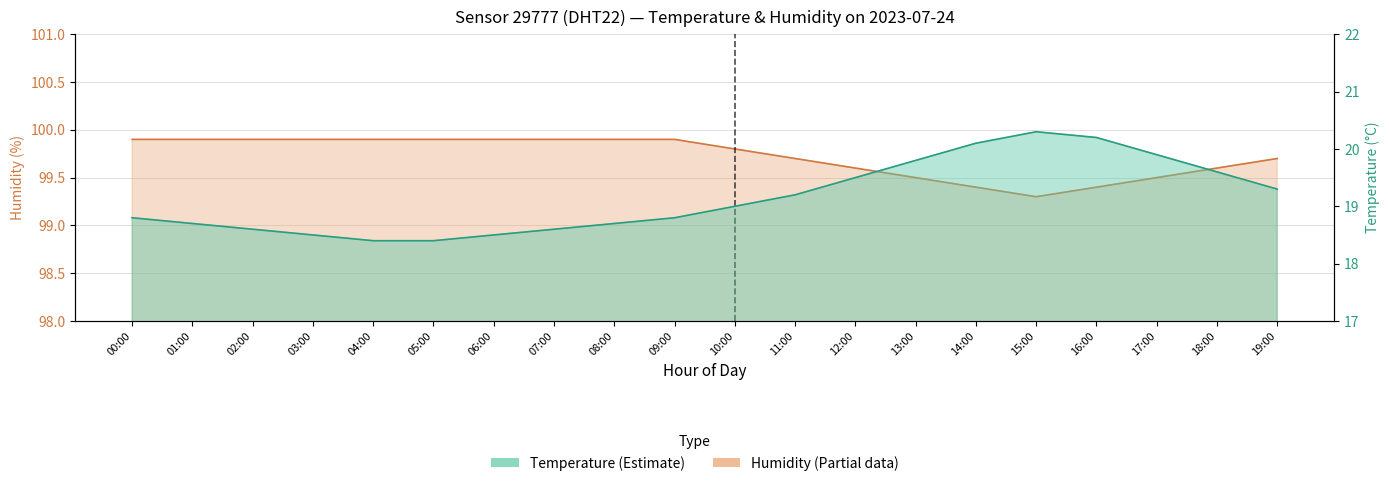

True or false: humidity has more than 1 interior local peaks.

False